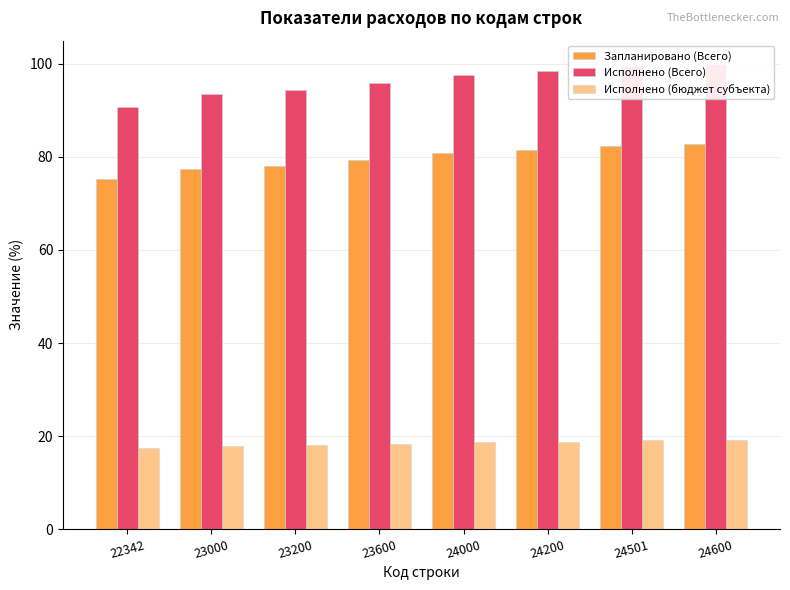

What is the difference between the maximum and minimum values in the Исполнено (бюджет субъекта) series?

1.8